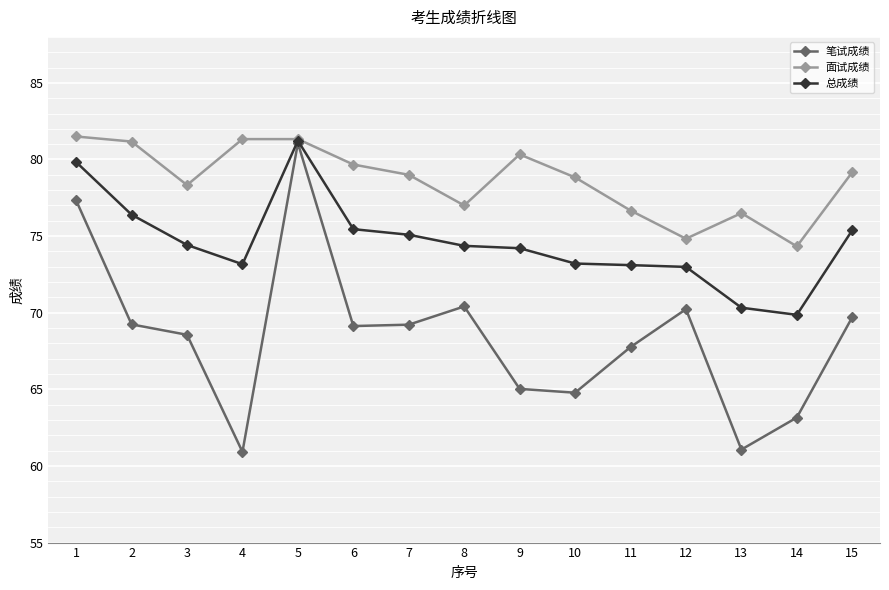

Which series has the largest total across all categories?

面试成绩